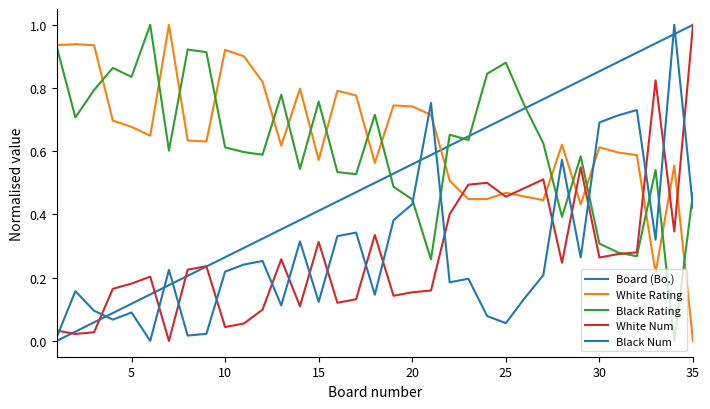

Does the chart have visible grid lines?

No